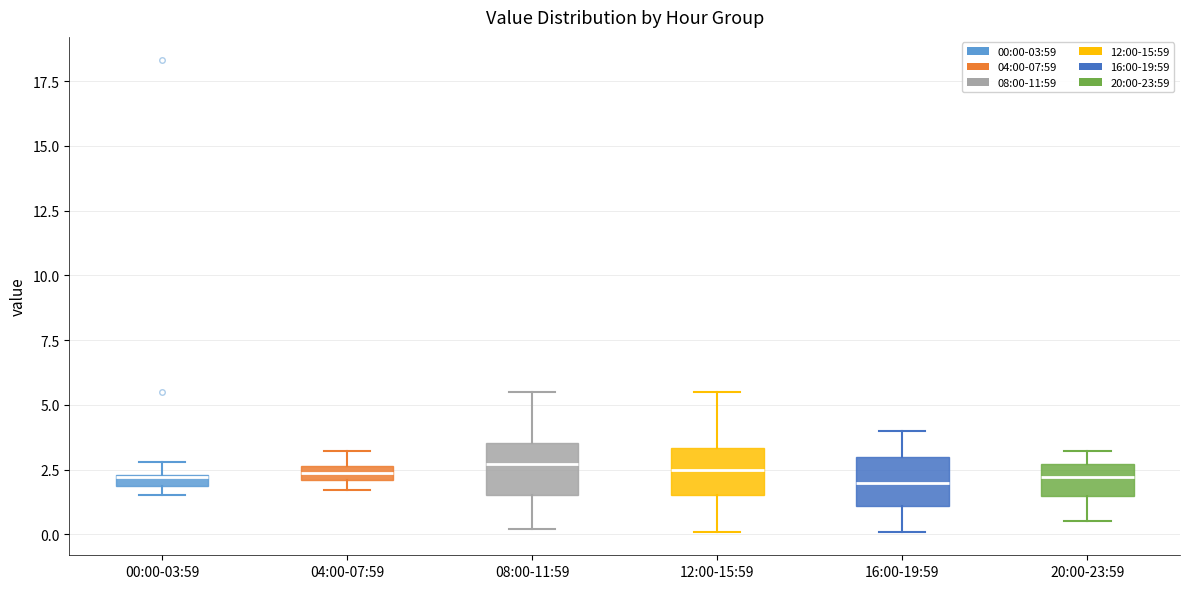

Where is the upper edge of the box for 08:00-11:59 on the y-axis? The values are not printed on the chart, so give them approximately, as read against the axis.

3.5